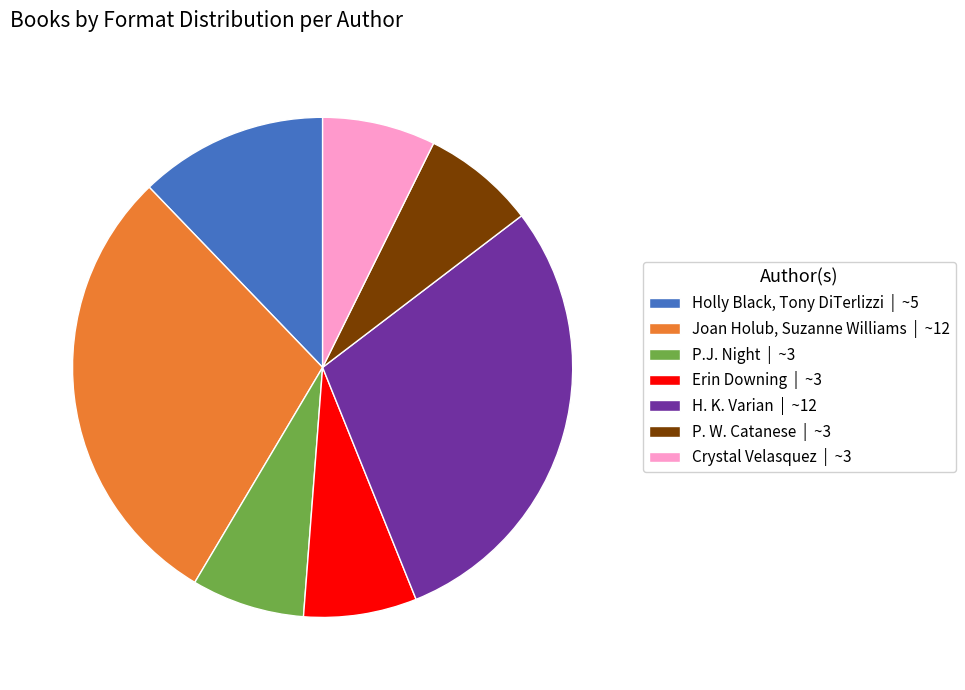

Is it true that P. W. Catanese | ~3 is 1% of the pie?

False